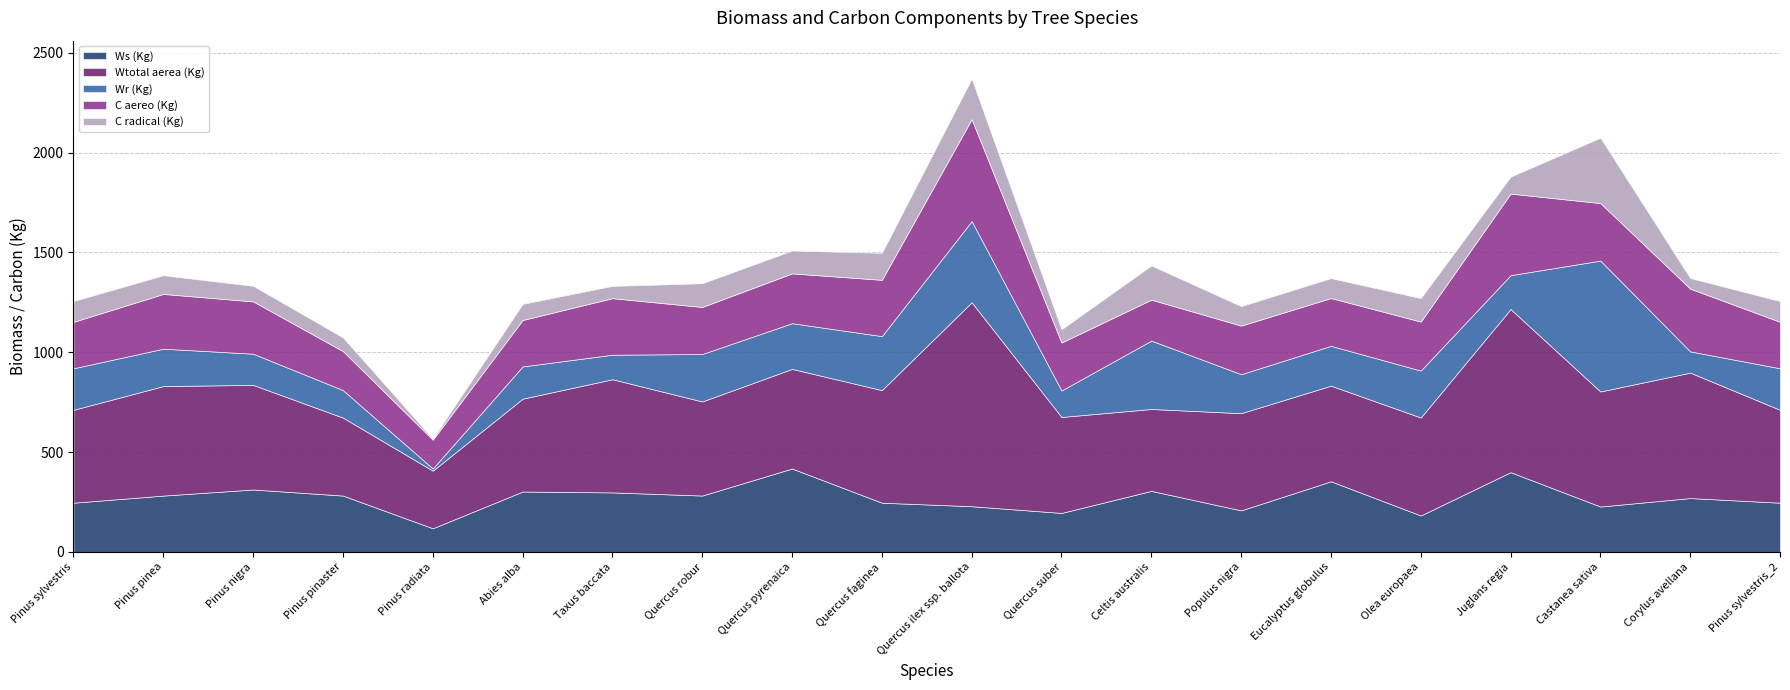

What is the label of the 19th point from the right?

Pinus pinea